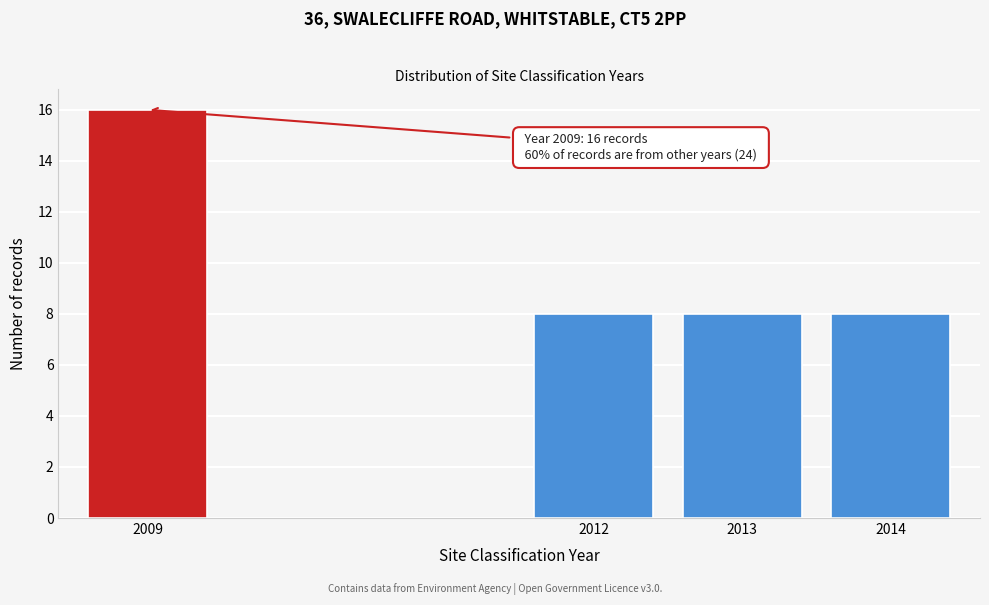

Reading left to right, transcribe all the data shown in this chart.

2009=16	2012=8	2013=8	2014=8